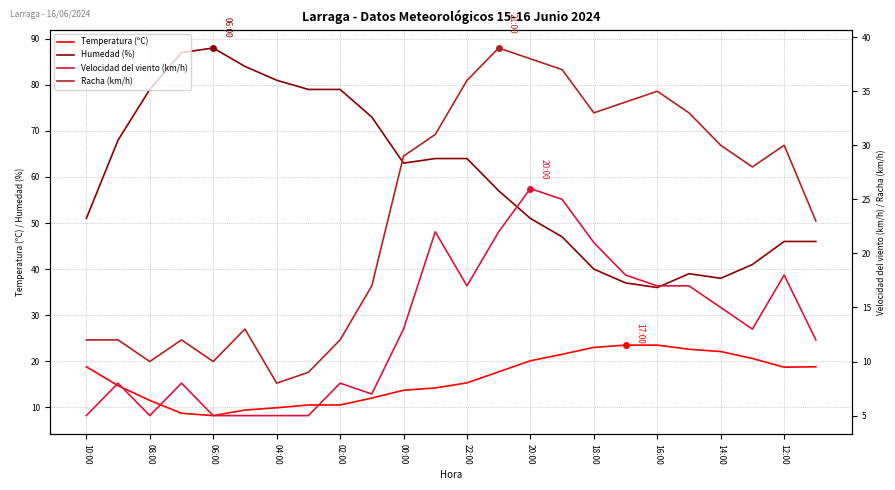

What position from the right is 17?

7